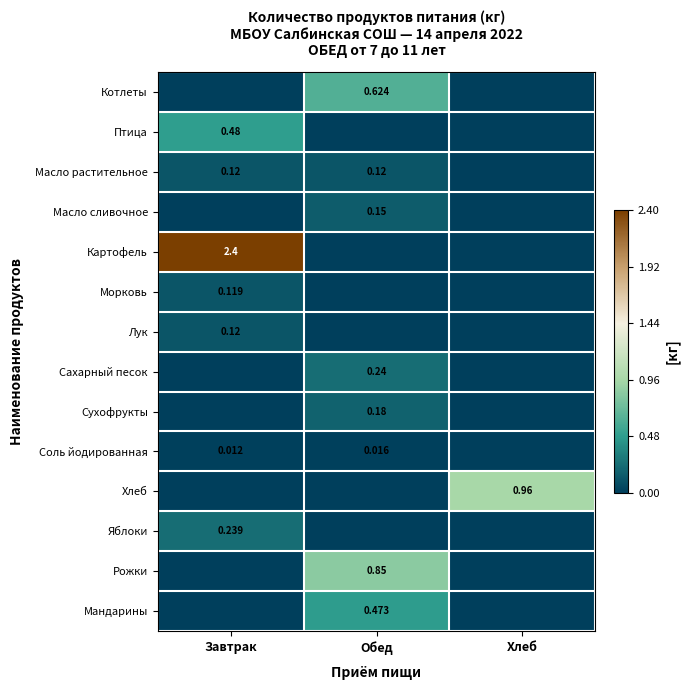

What is the maximum value for Рожки?

0.8